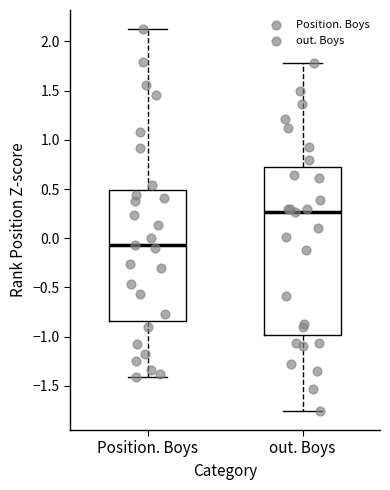

Where is the lower edge of the box for Position. Boys on the y-axis? The values are not printed on the chart, so give them approximately, as read against the axis.

-0.85